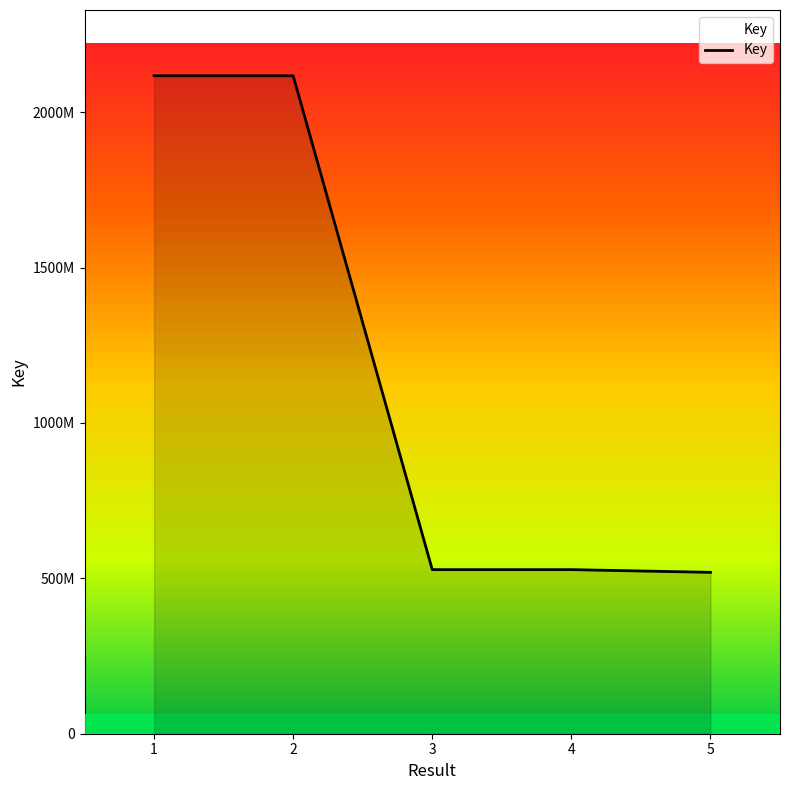

Does the chart have visible grid lines?

No